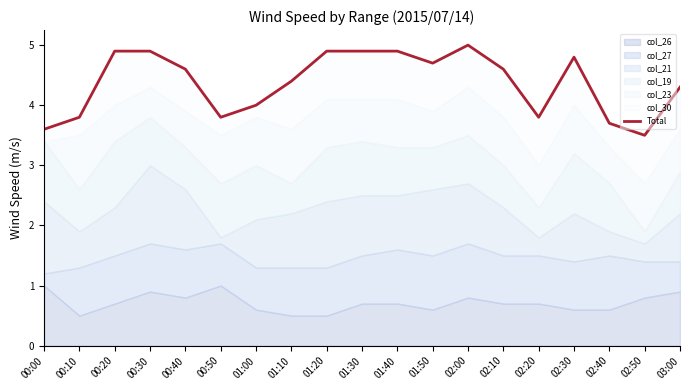

What position from the left is 02:30?

16